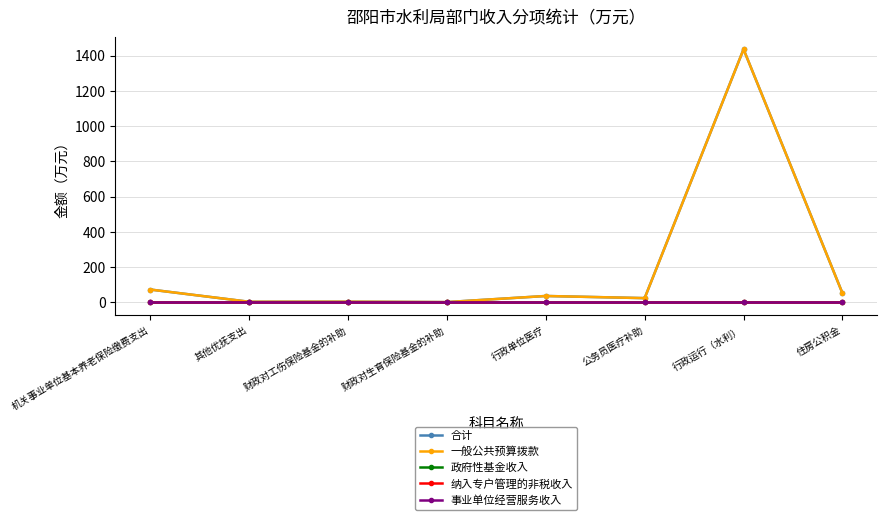

Does the chart have visible grid lines?

Yes